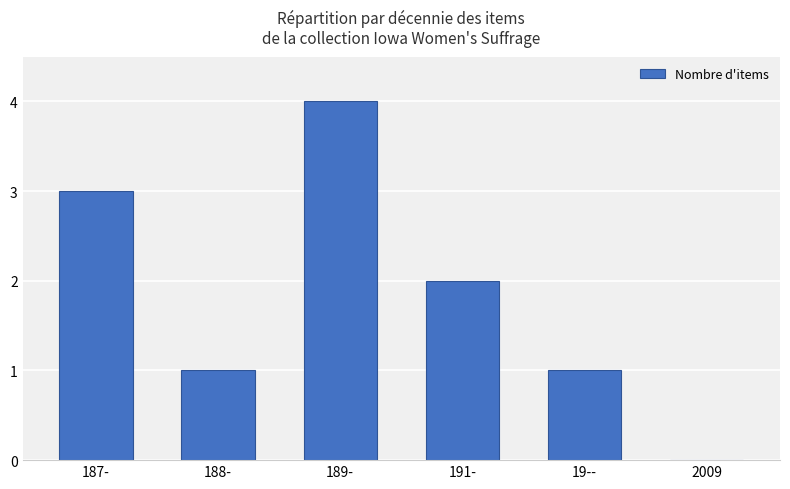

The chart shows a value of 4 at 187-. True or false?

False